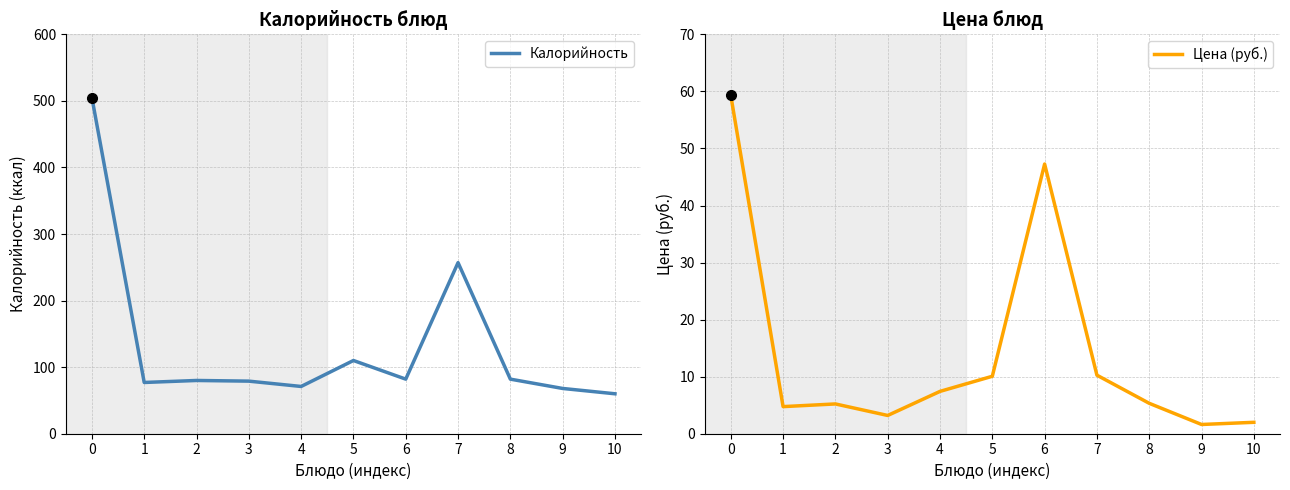

Reading right to left, extract all data points from this chart.

Калорийность: 60.0	68.0	82.0	257.0	82.0	110.0	71.0	79.0	80.0	77.0	505.0
Цена (руб.): 2.0	1.6	5.3	10.3	47.3	10.1	7.4	3.2	5.2	4.8	59.3